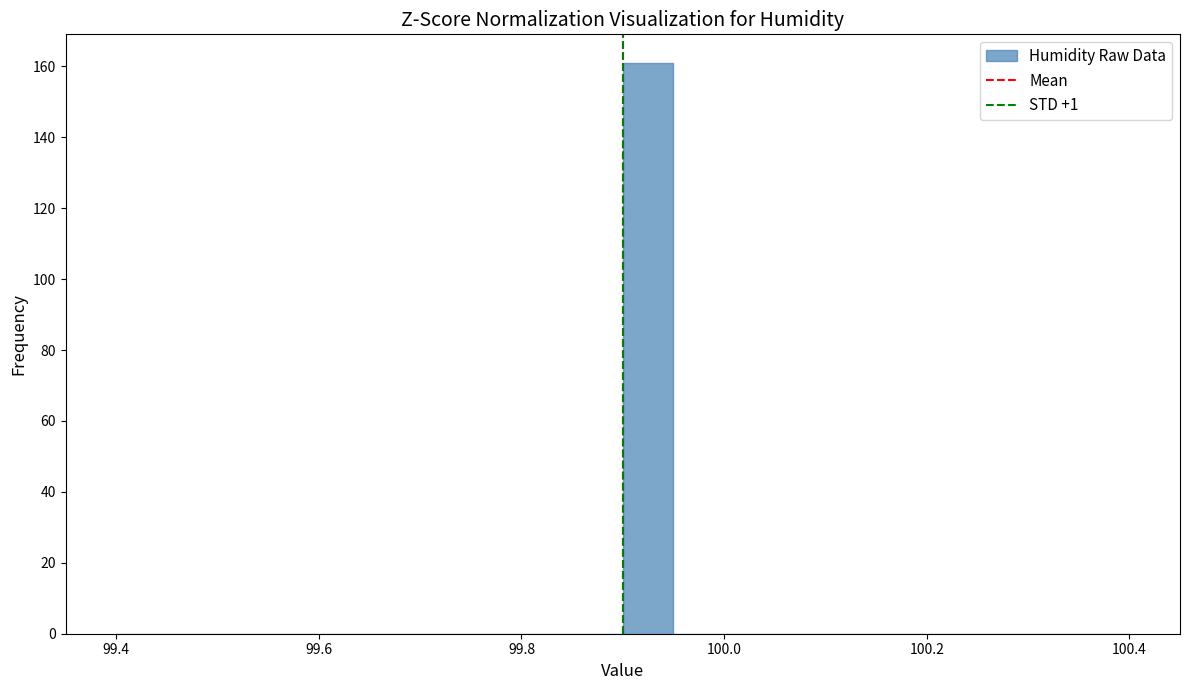

Around what value on the x-axis is the tallest bar? Give the approximate position of its centre, as read against the axis.

99.92